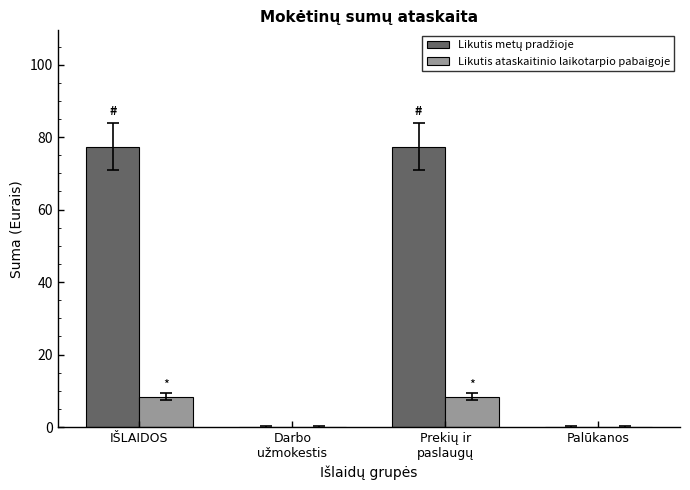

What is the maximum value shown in the chart?

77.4